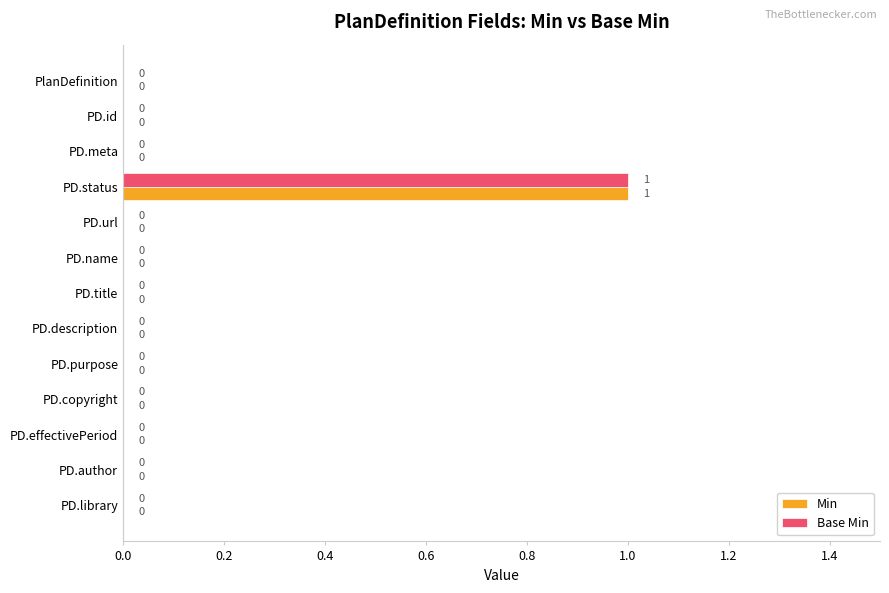

Is it true that Min equals 1 at PD.copyright?

False